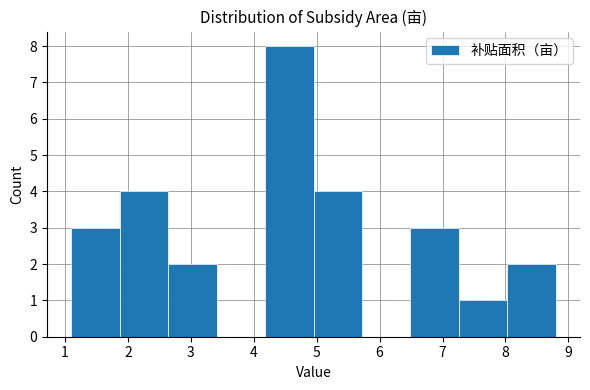

Over which range of the x-axis is the bar tallest?

4.18 to 4.95